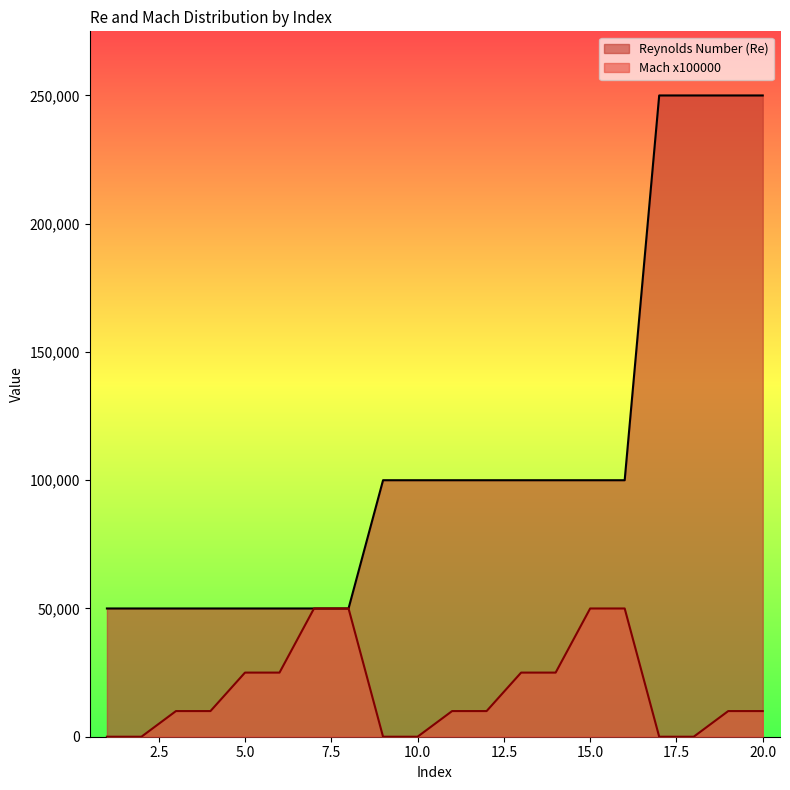

Count the number of data series in this chart.

2